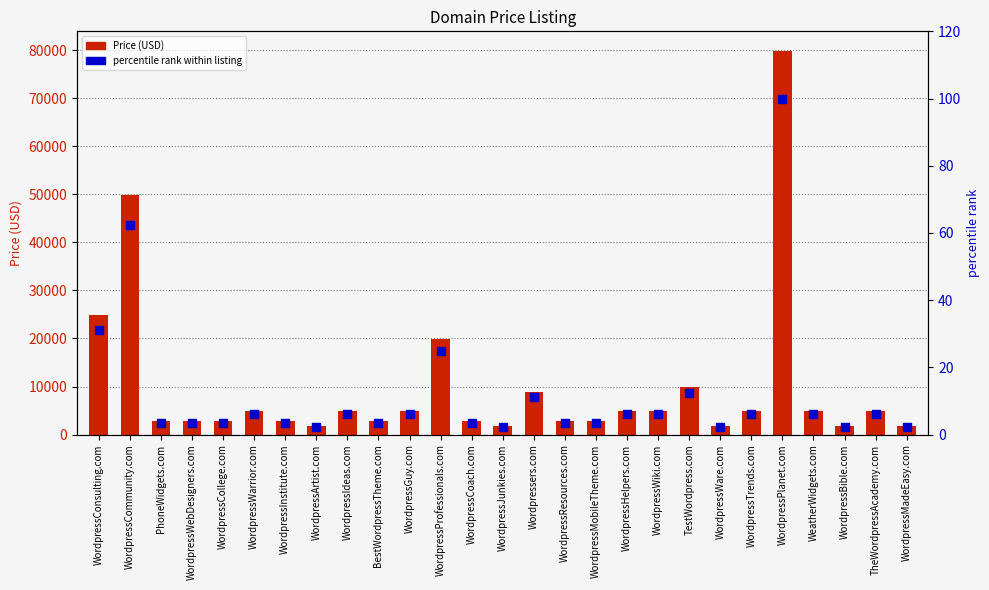

What is the total value across all series at WordpressResources.com?

2891.6